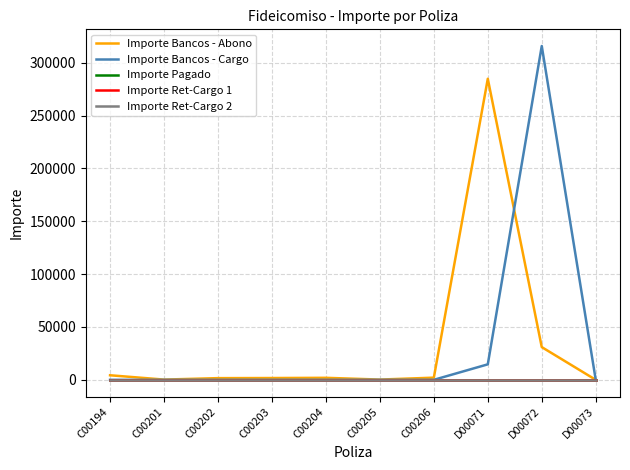

What is the label of the 8th point from the left?

D00071